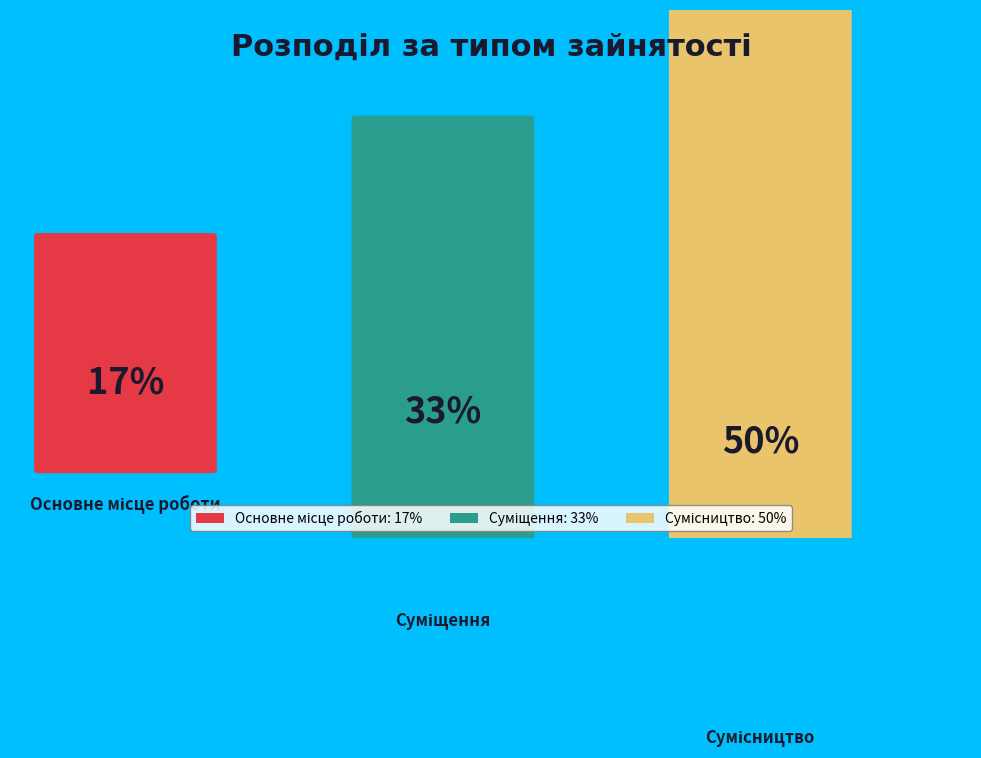

Which has a higher value, Сумісництво or Основне місце роботи?

Сумісництво